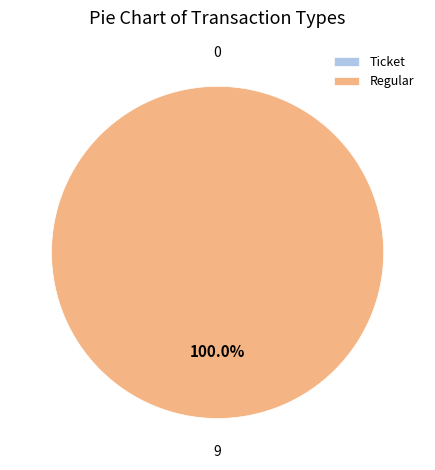

Count the number of slices in the pie.

2